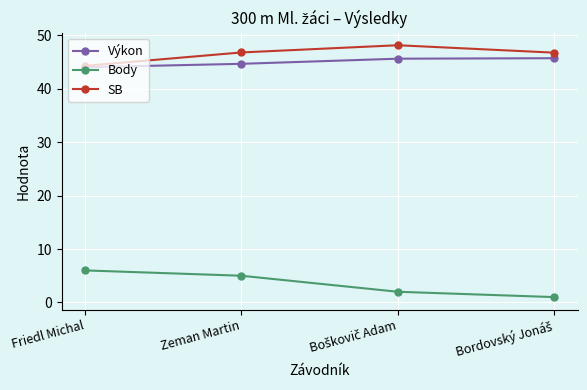

What is the greatest value displayed?

48.2